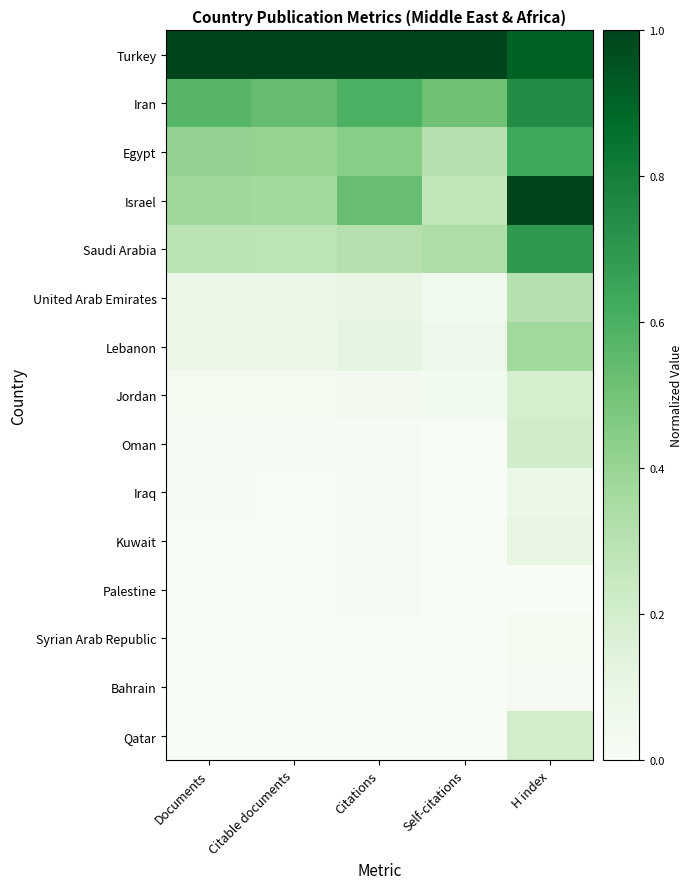

Is the value of Iraq at H index greater than the value of Iran at Citable documents?

No